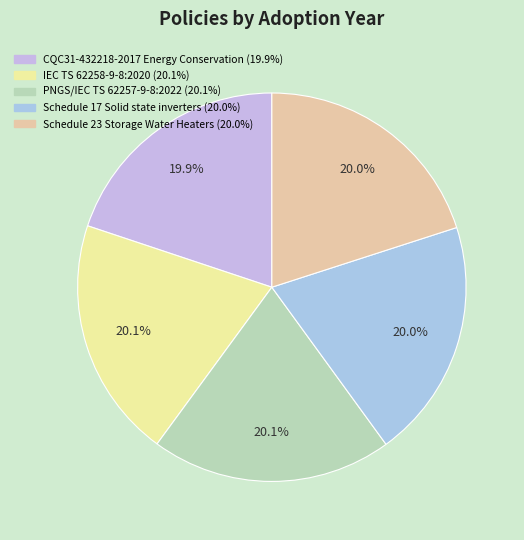

To the nearest percent, what is the combined percentage of PNGS/IEC TS 62257-9-8:2022 and IEC TS 62258-9-8:2020?

40%